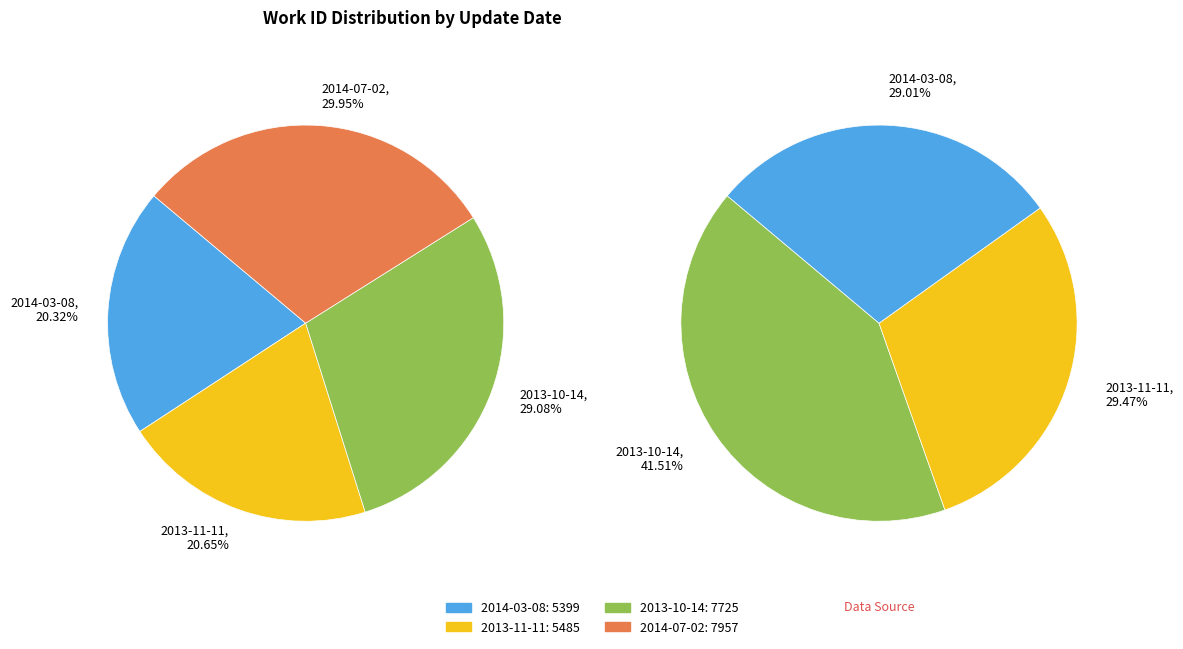

What is the smallest slice in the pie chart?

2014-03-08